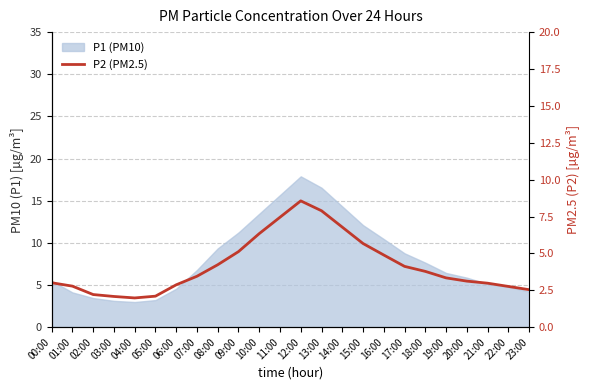

Approximately how many times larger is the value at 10:00 compared to 08:00?

1.5